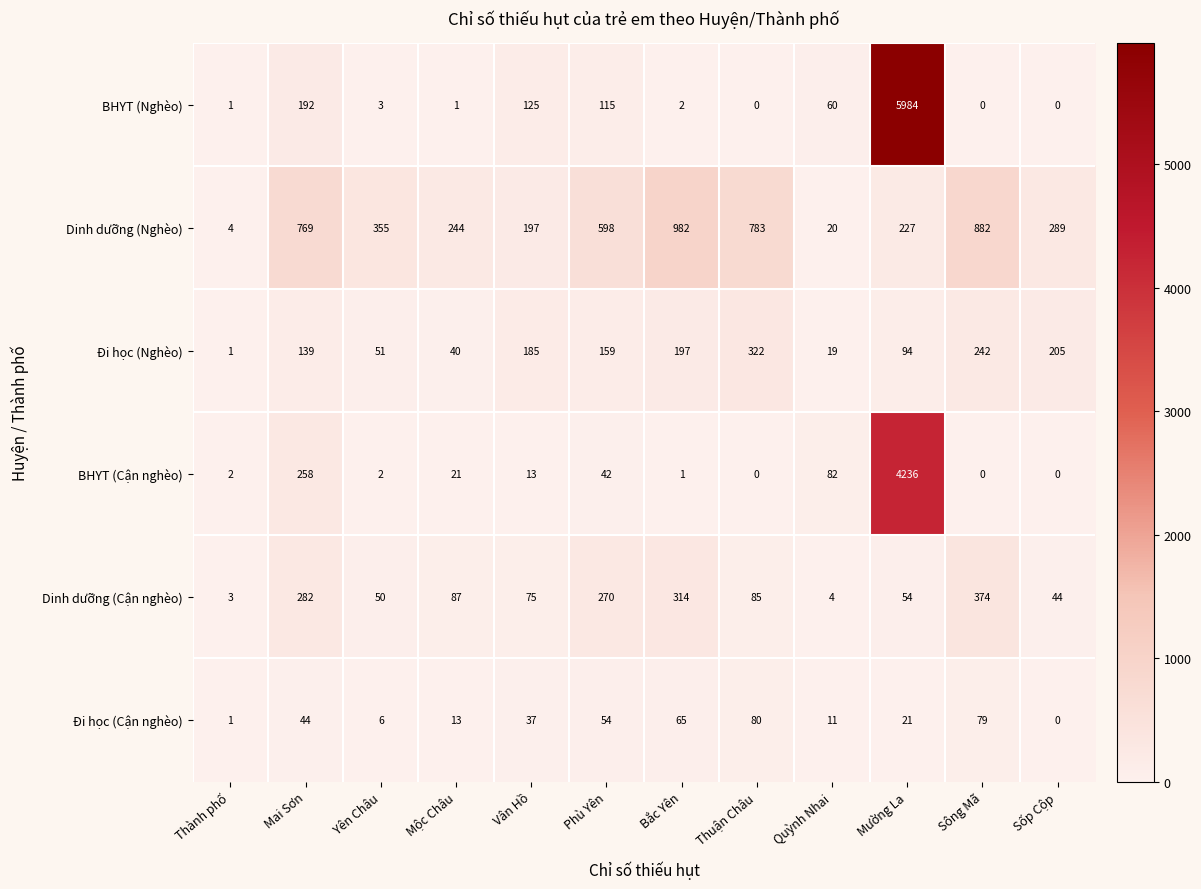

At which label does Đi học (Cận nghèo) reach its peak?

Thuận Châu